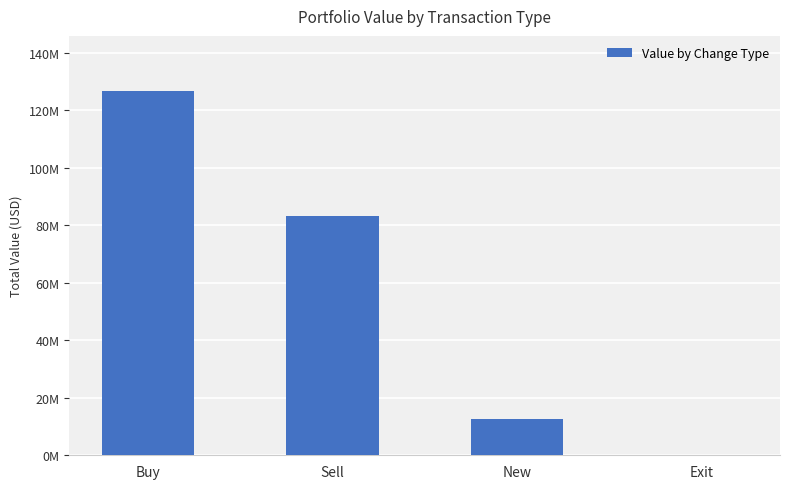

Are the bars grouped side by side (vs. stacked)?

No